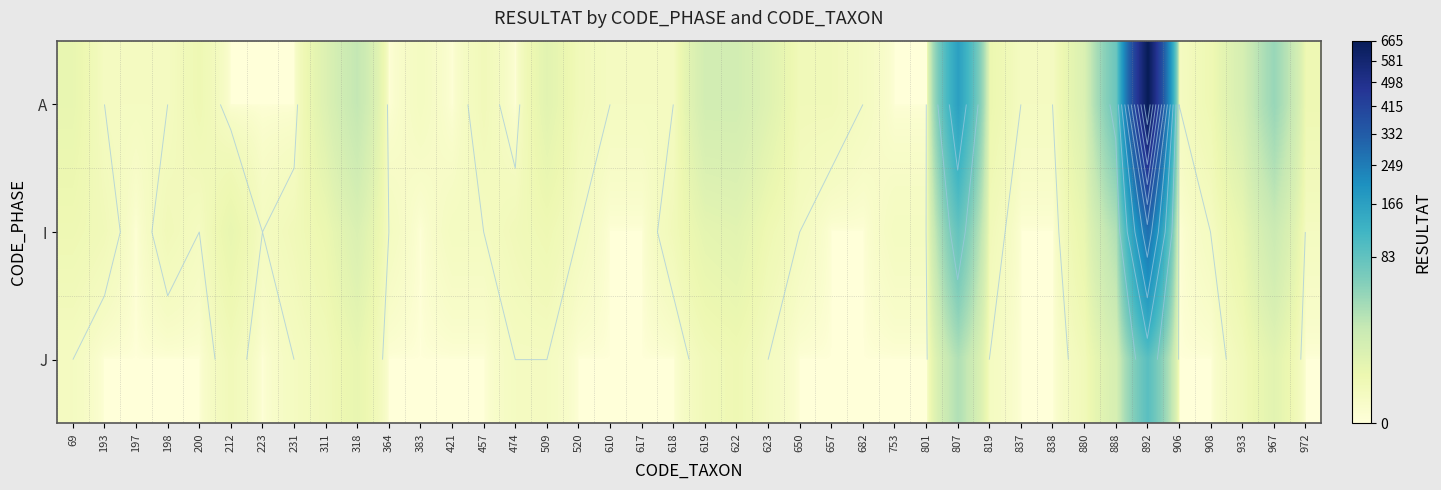

What is the total value across all series at 364?

1